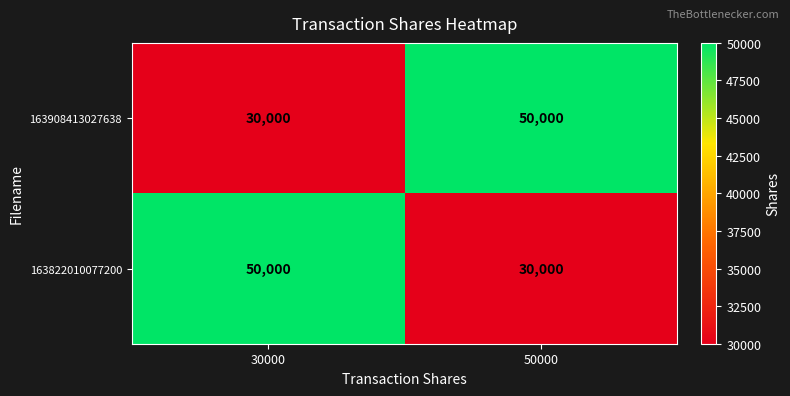

What is the total value across all series at 50000?

80000